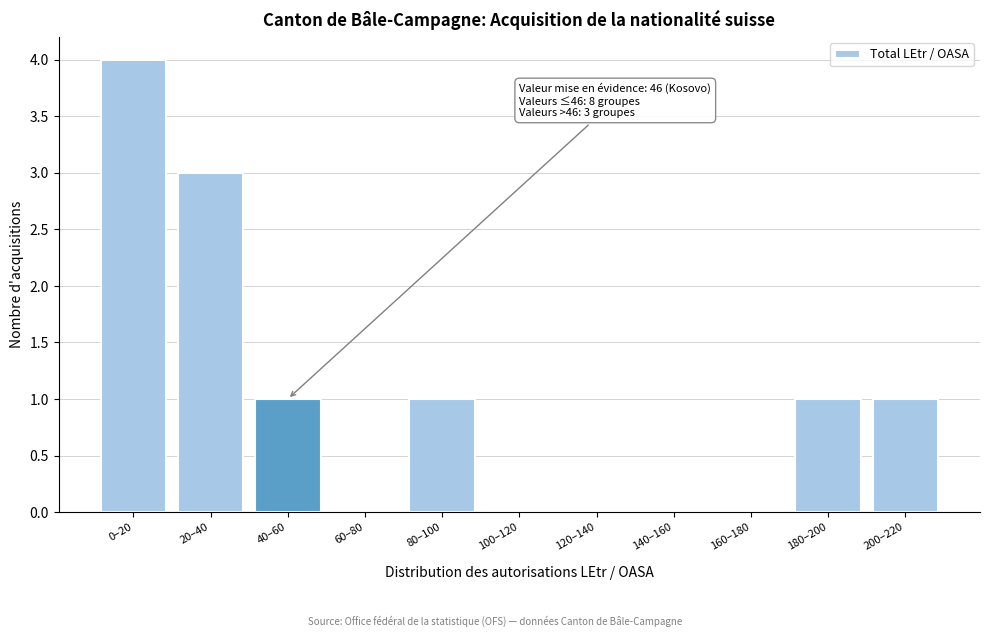

Reading left to right, transcribe all the data shown in this chart.

0–20=4	20–40=3	40–60=1	60–80=0	80–100=1	100–120=0	120–140=0	140–160=0	160–180=0	180–200=1	200–220=1